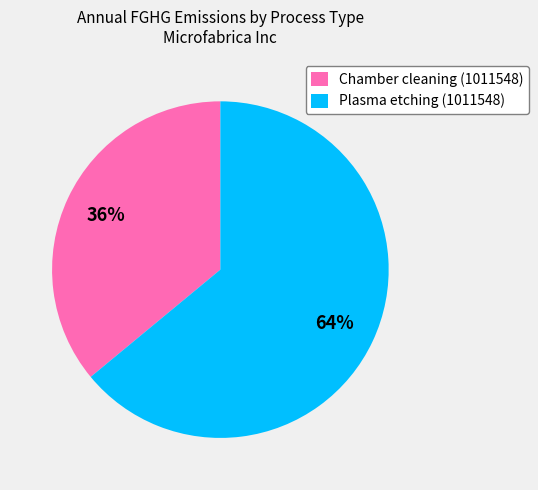

True or false: Plasma etching (1011548) accounts for 54% of the total.

False